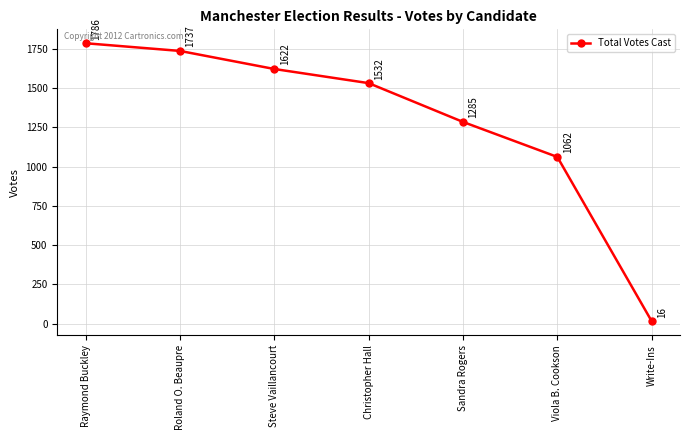

List the labels in order of value, largest first.

Raymond Buckley, Roland O. Beaupre, Steve Vaillancourt, Christopher Hall, Sandra Rogers, Viola B. Cookson, Write-Ins